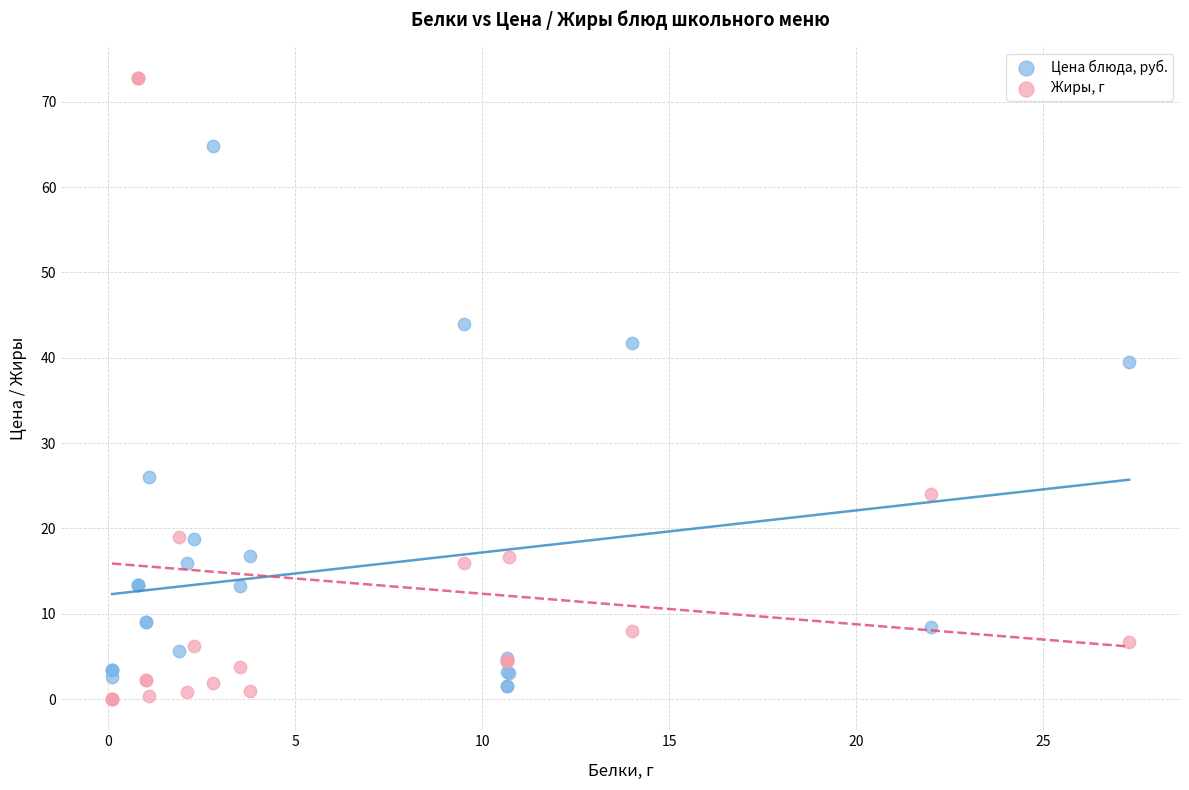

Which series has the widest spread of Y values?

Жиры, г